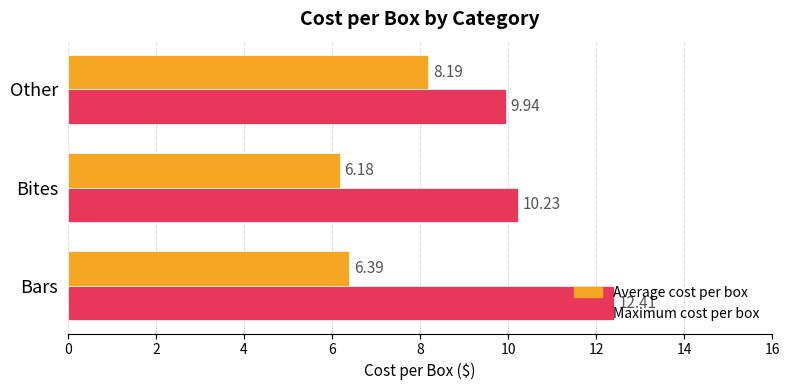

What is the maximum value for Maximum cost per box?

12.4